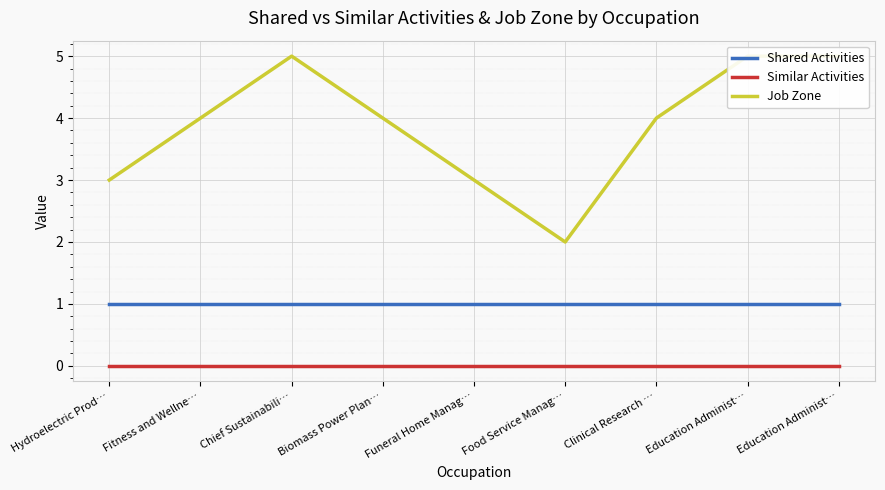

How many distinct data groups are displayed?

3